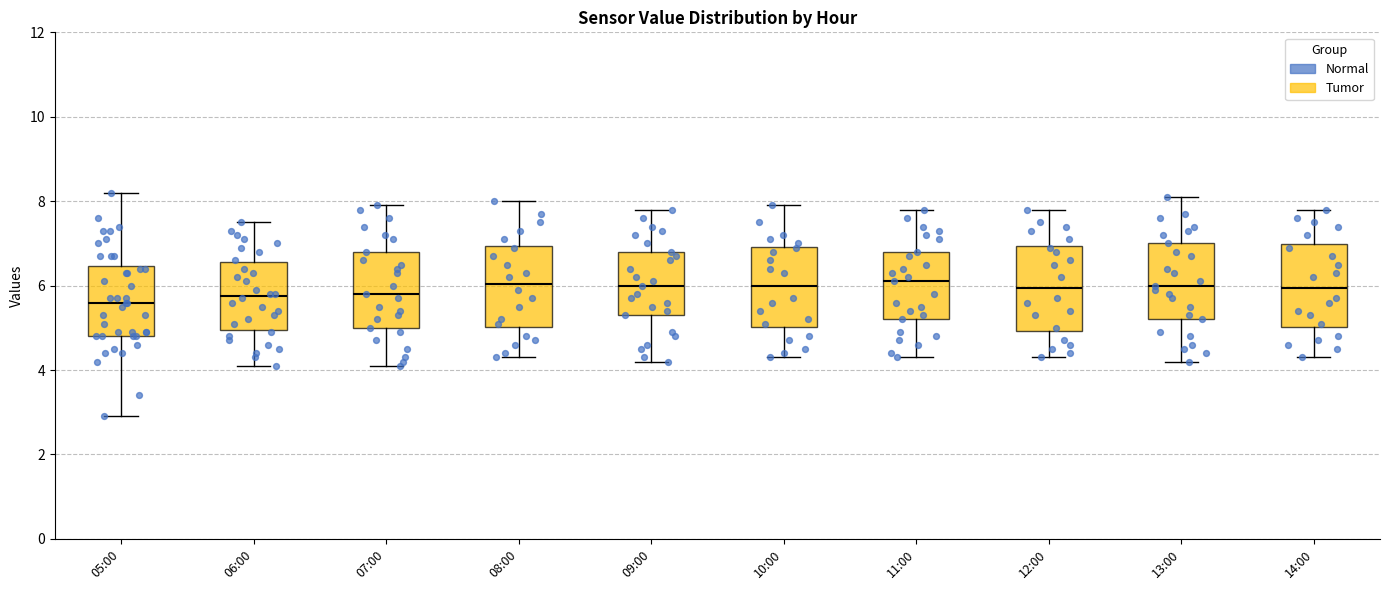

Where is the lower edge of the box for 11:00 on the y-axis? The values are not printed on the chart, so give them approximately, as read against the axis.

5.2